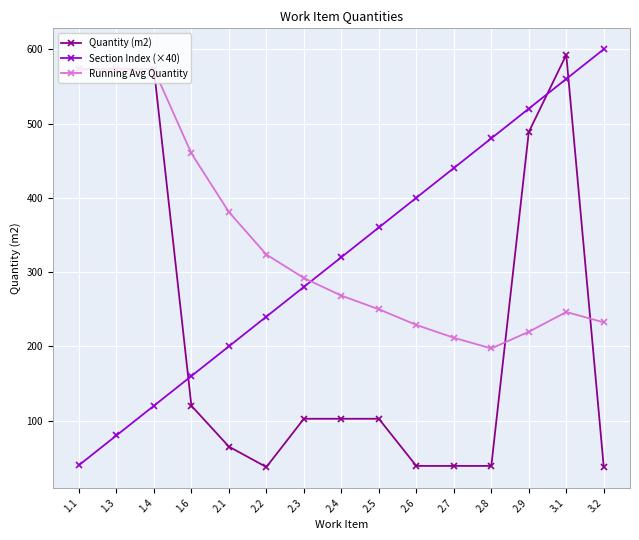

Where does the Running Avg Quantity series first go above 268?

1.1